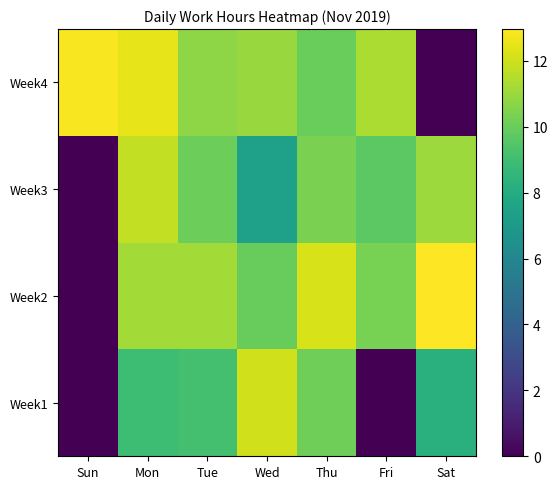

Which has a higher value, Sat or Fri?

Sat